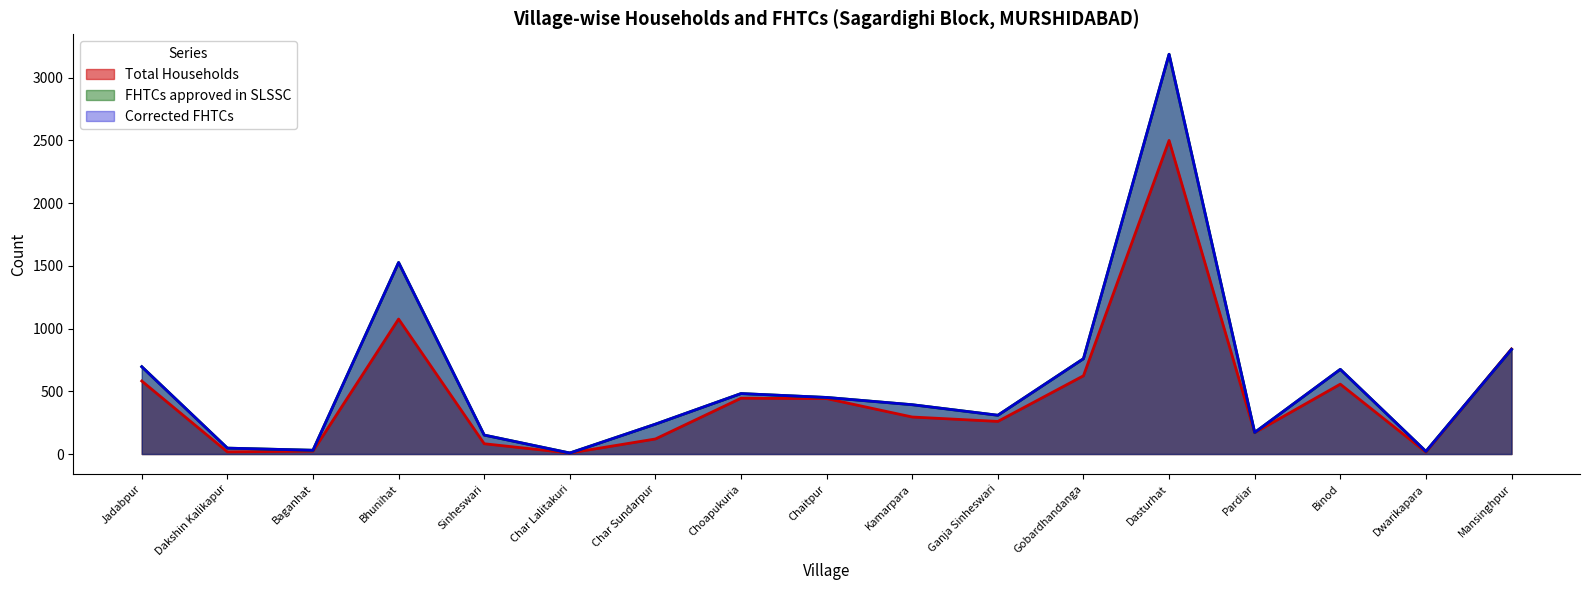

At Baganhat, list the series in order from smallest to largest.

Total Households, FHTCs approved in SLSSC, Corrected FHTCs